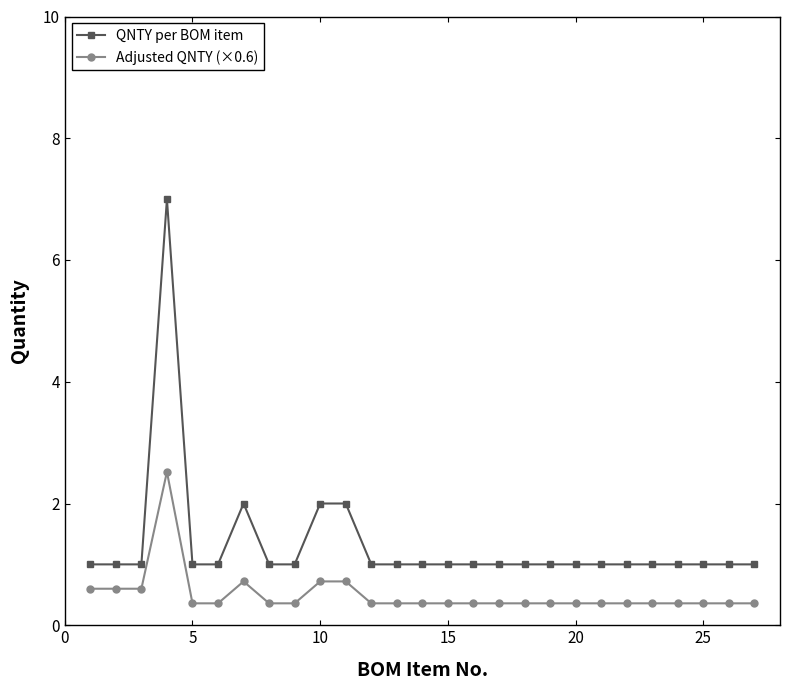

At how many categories does at least one series exceed 0?

27